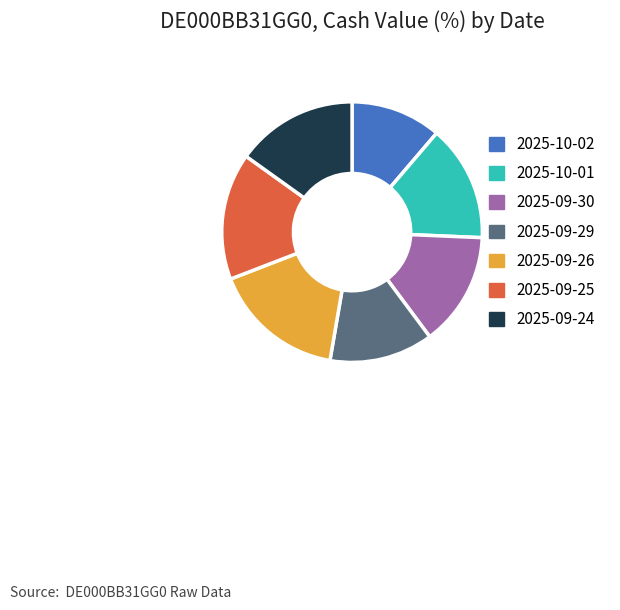

Is there any slice that represents more than half of the pie?

No